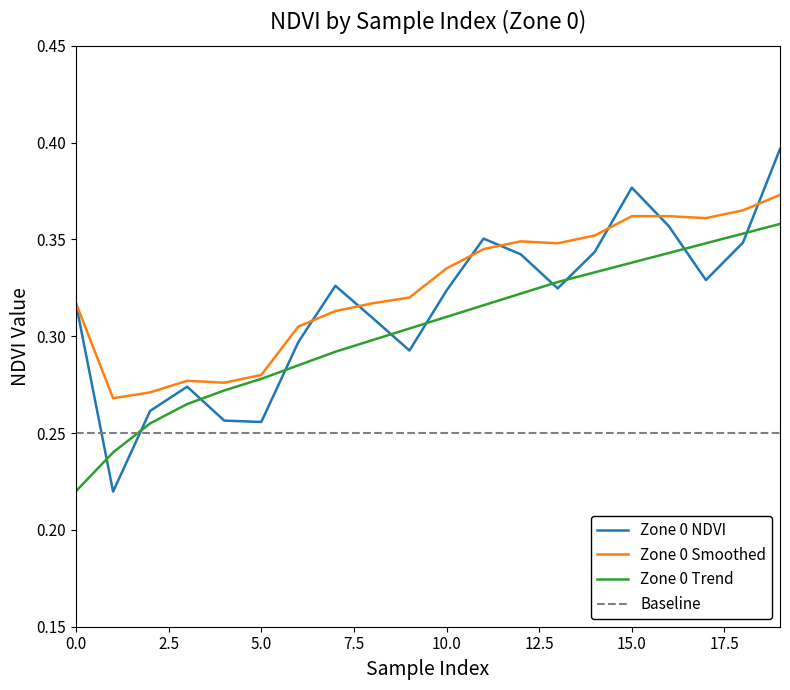

List the series in order of their peak value, highest first.

Zone 0 NDVI, Zone 0 Smoothed, Zone 0 Trend, Baseline